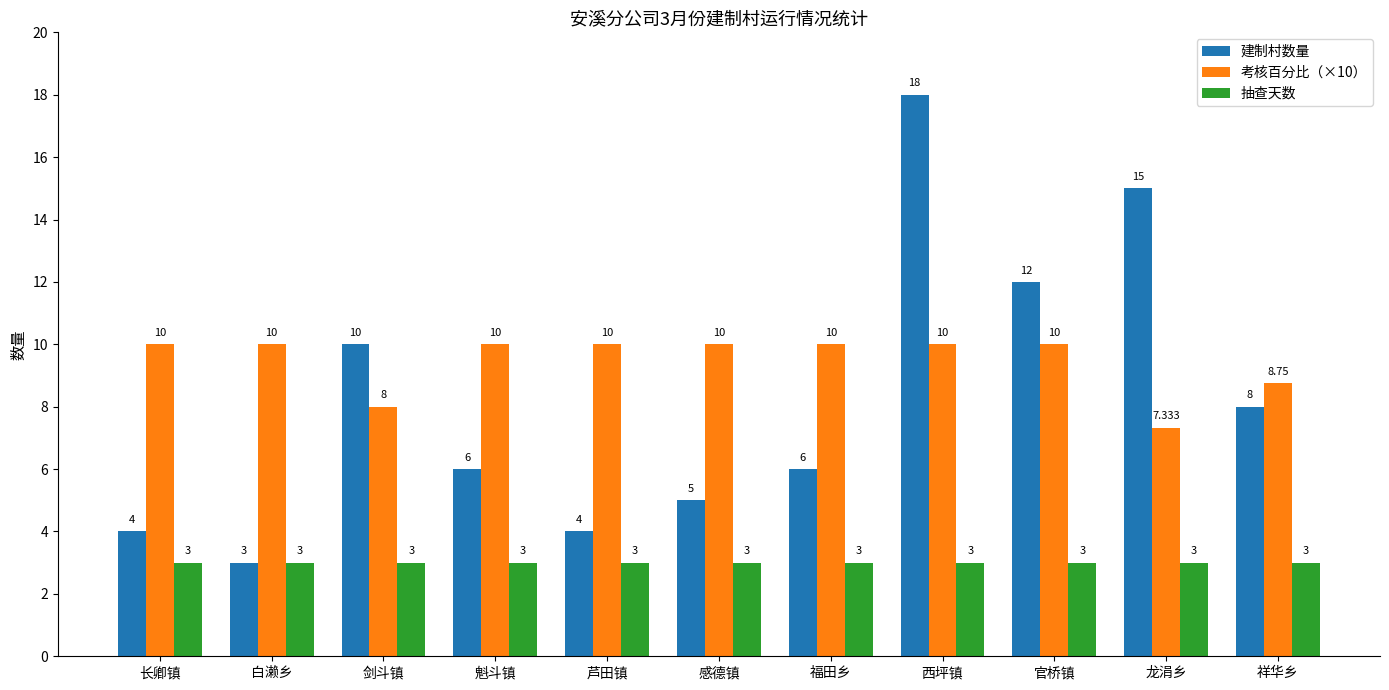

What are all the series names shown in the legend?

建制村数量, 考核百分比（×10）, 抽查天数